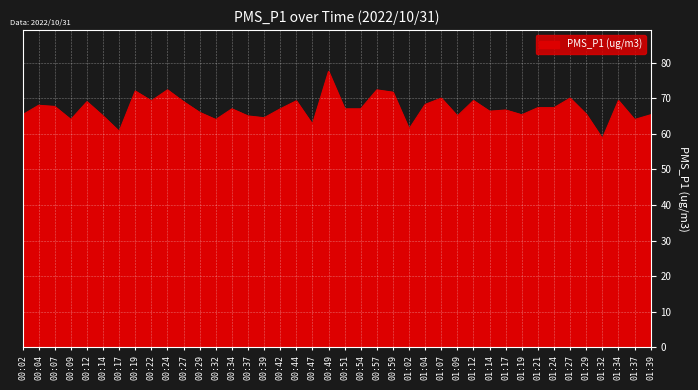

What is the ratio of the value at 01:02 to the value at 00:37?

0.9